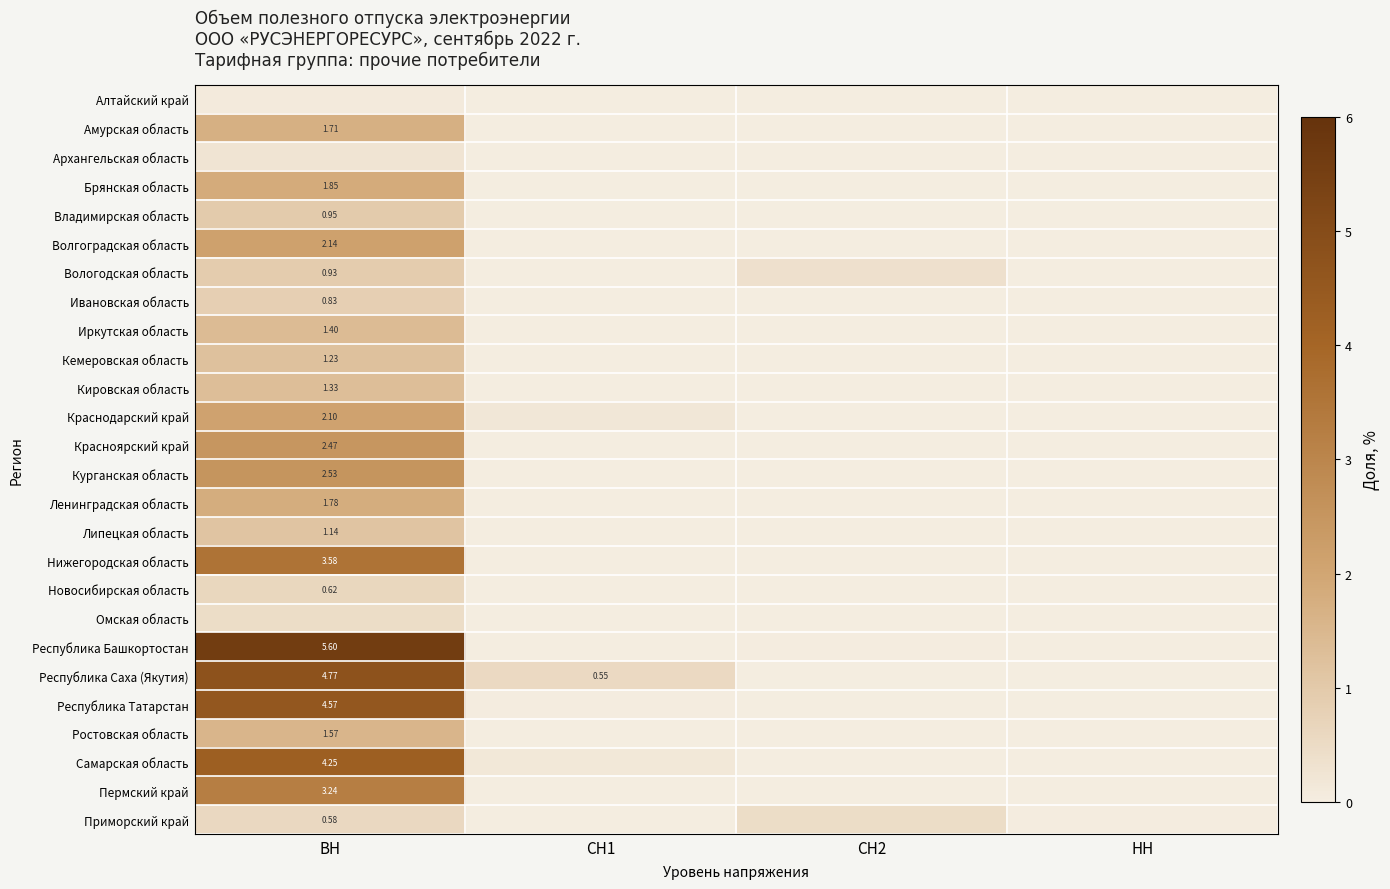

The value of Республика Саха (Якутия) at СН2 is -2.8. True or false?

False